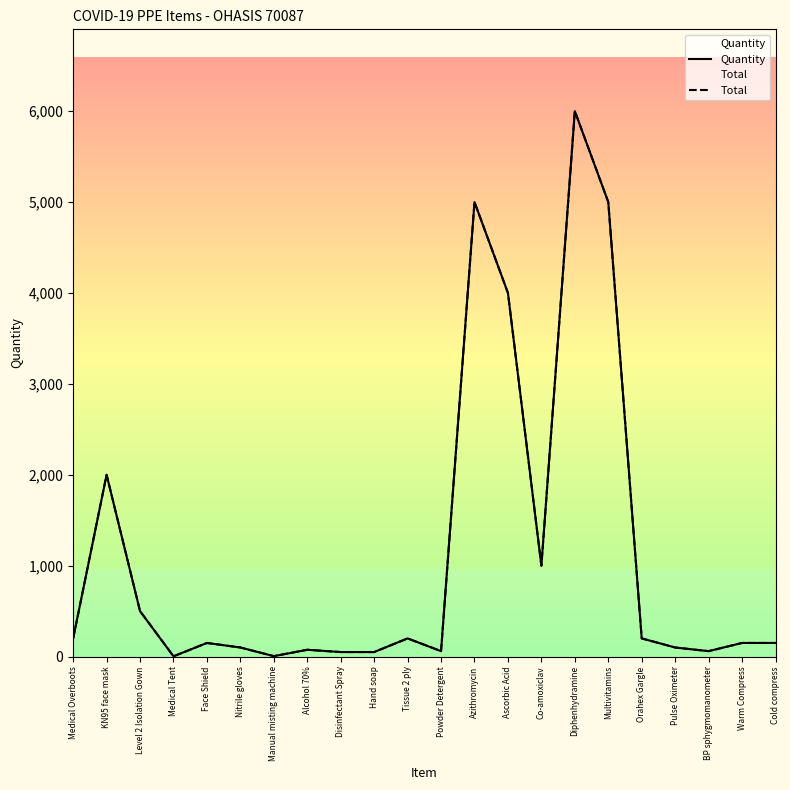

What is the value of the Quantity point at the 1st from the left?

200